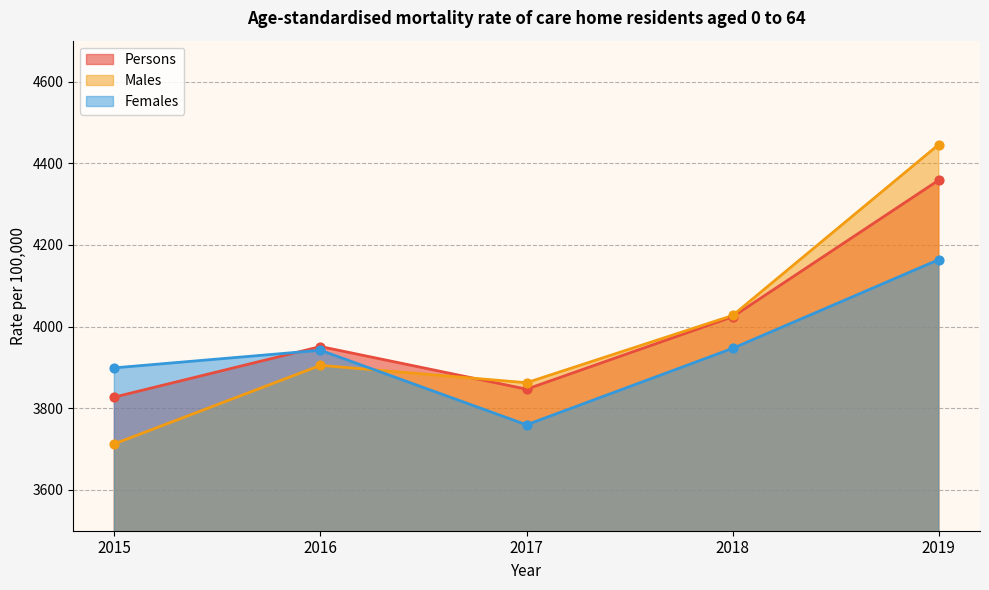

Which series contains the highest Y value?

Males